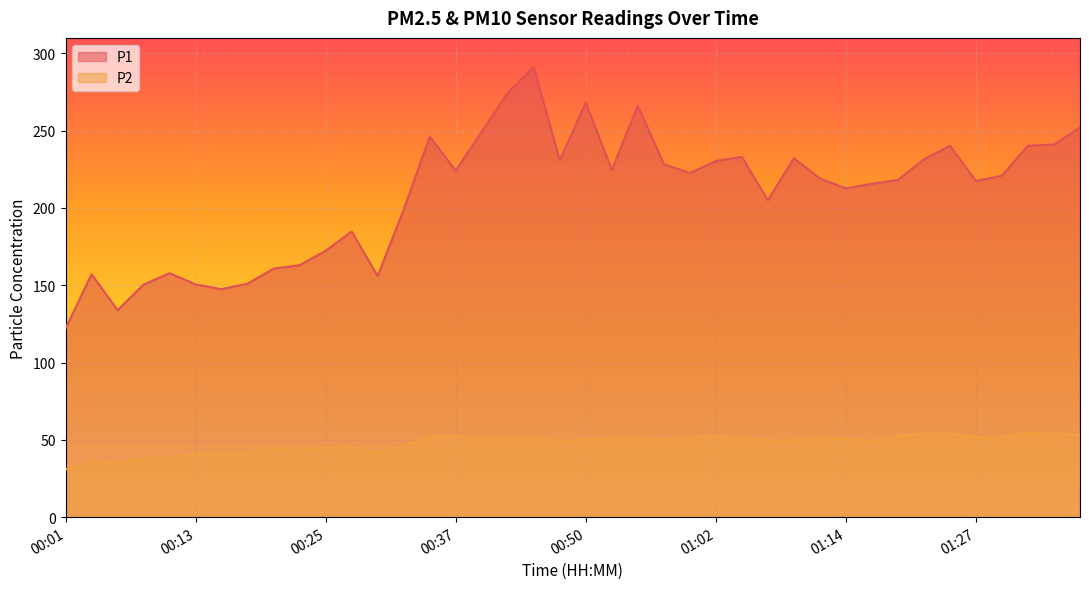

What is the label of the 7th point from the right?

01:22